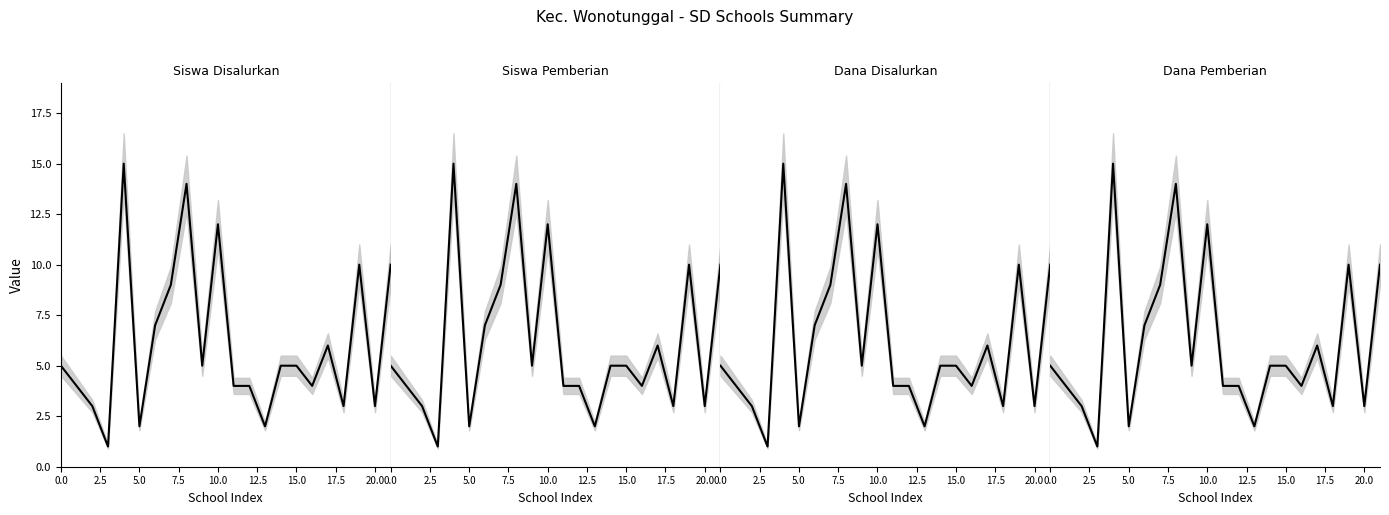

Which series changed the most between 12.5 and 17?

Dana Disalurkan